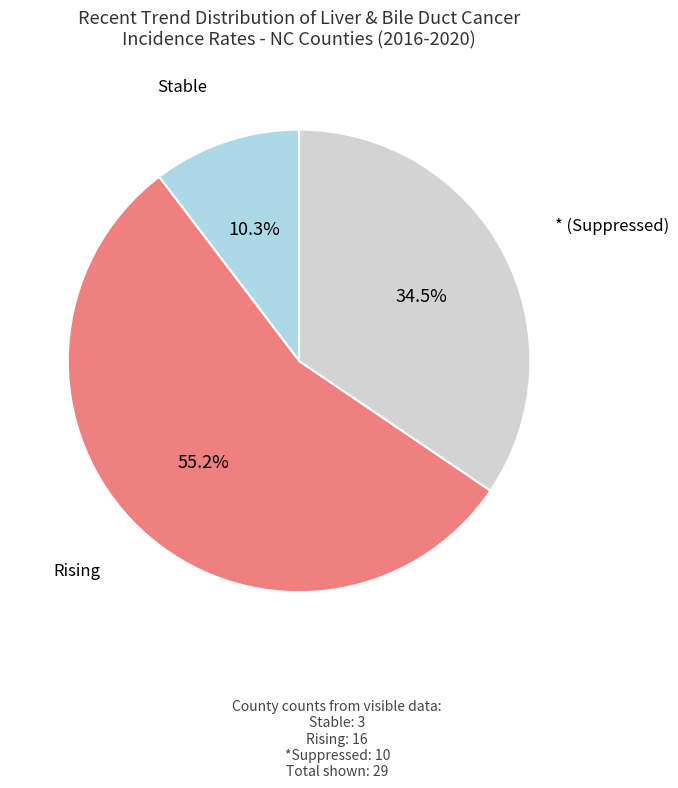

Which category has the biggest portion of the pie?

Rising